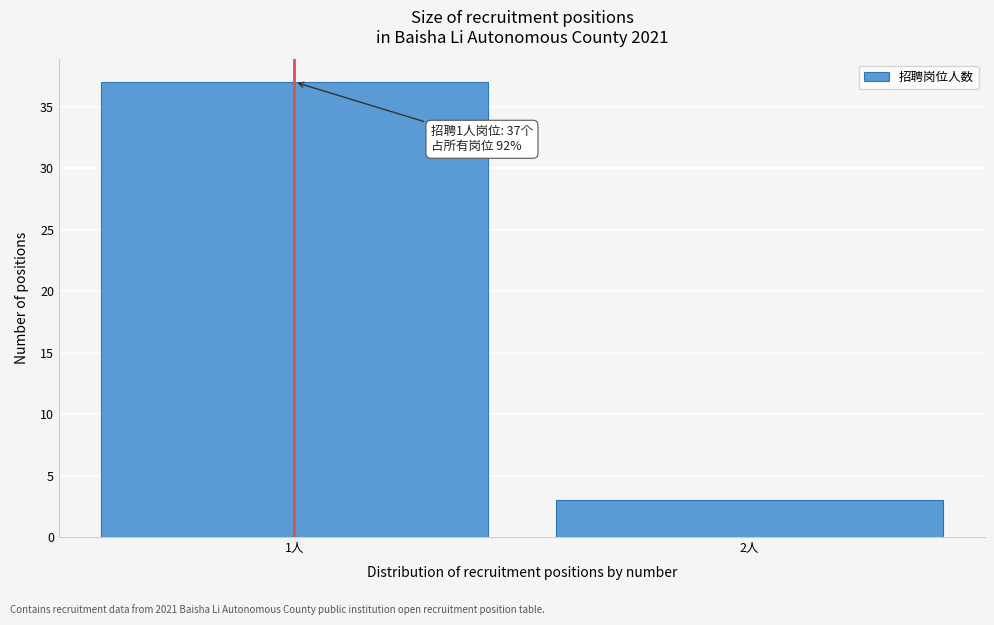

Reading left to right, transcribe all the data shown in this chart.

1人=37	2人=3